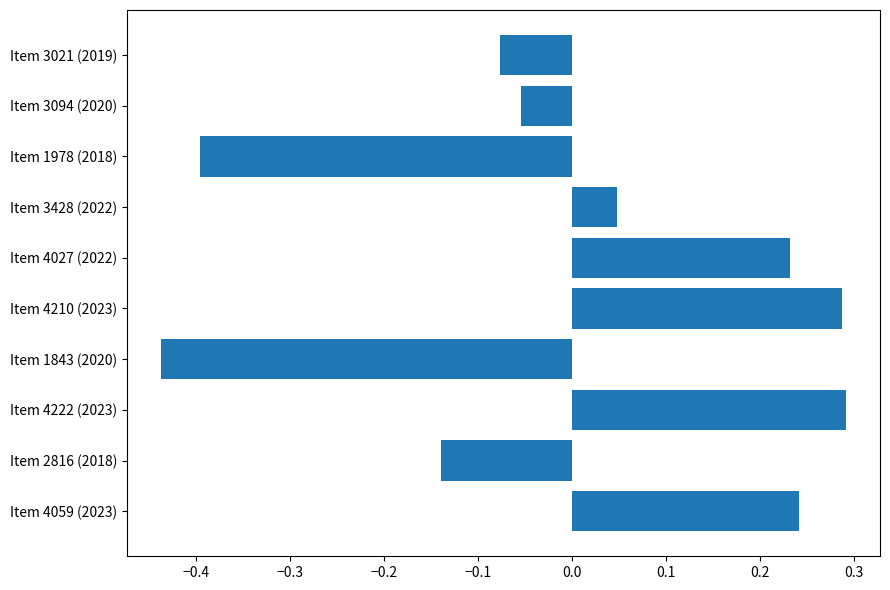

Which has a higher value, Item 4222 (2023) or Item 4027 (2022)?

Item 4222 (2023)